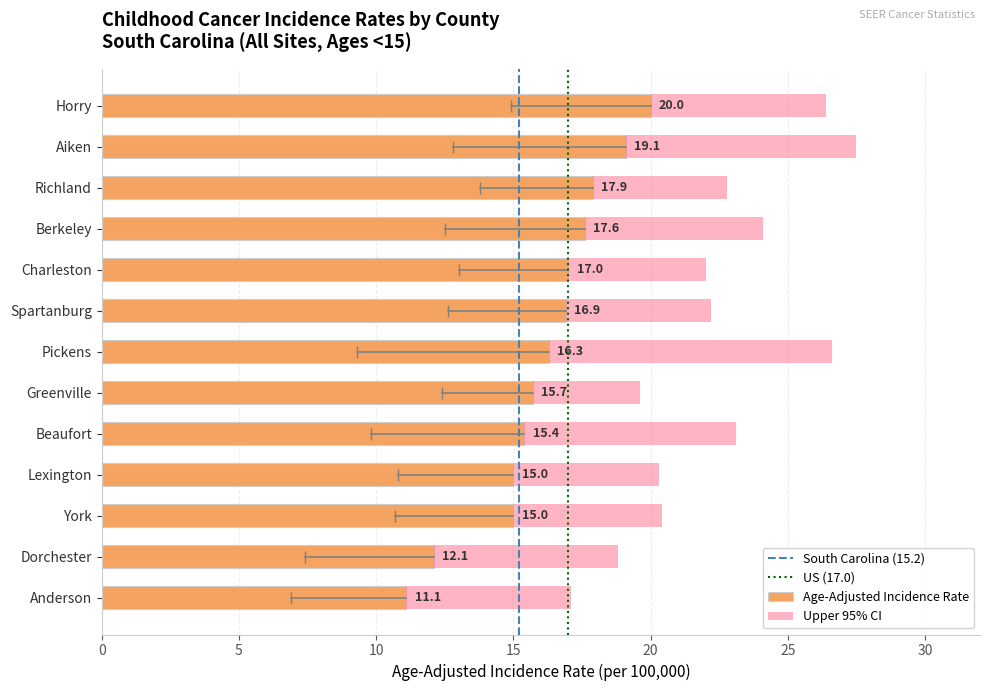

At which category is the sum across all series the highest?

Aiken